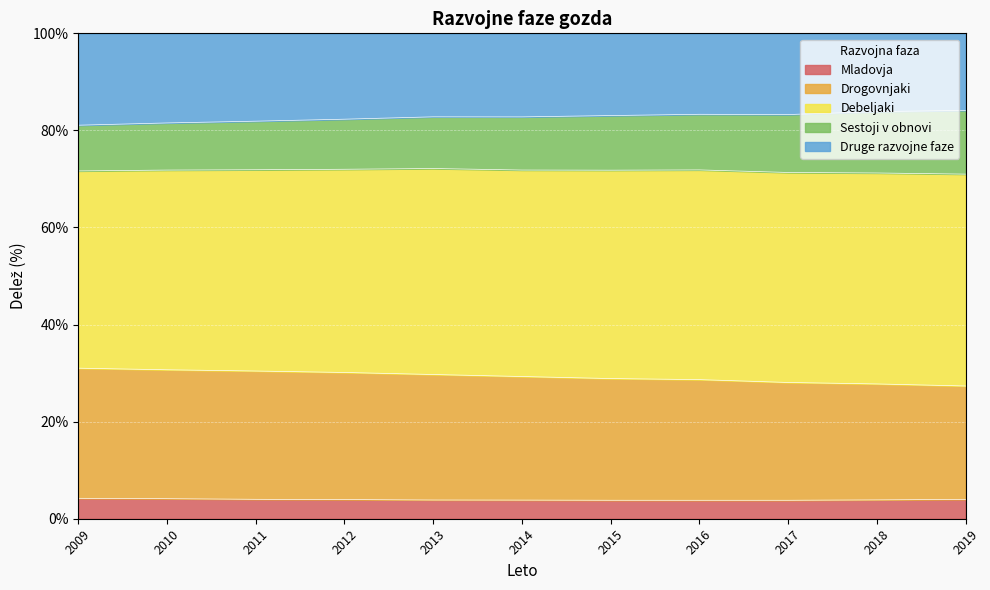

Which series has the largest range (max minus min)?

Drogovnjaki